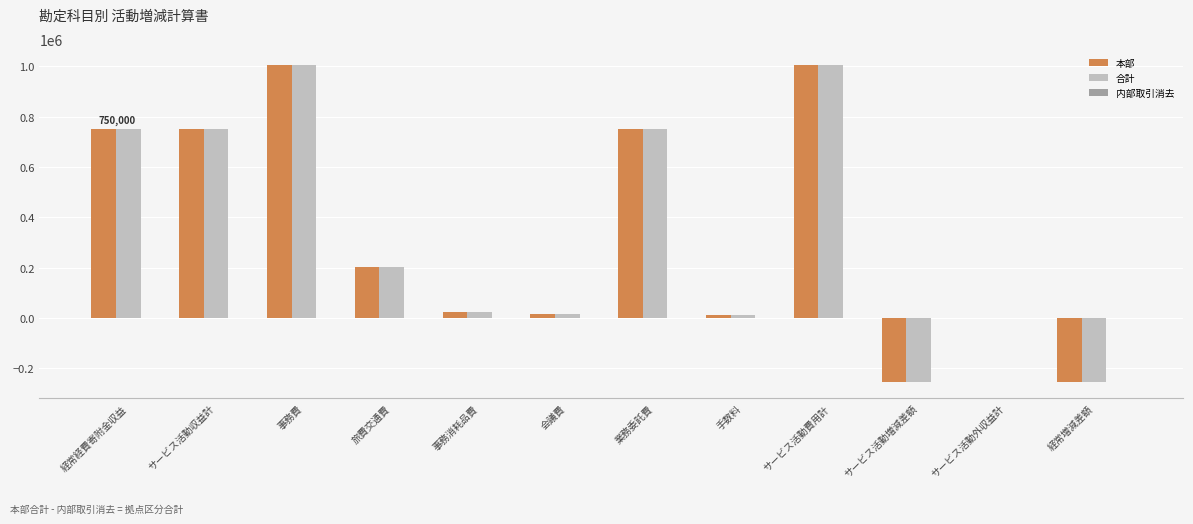

At which label is 合計 closest to 375000?

旅費交通費